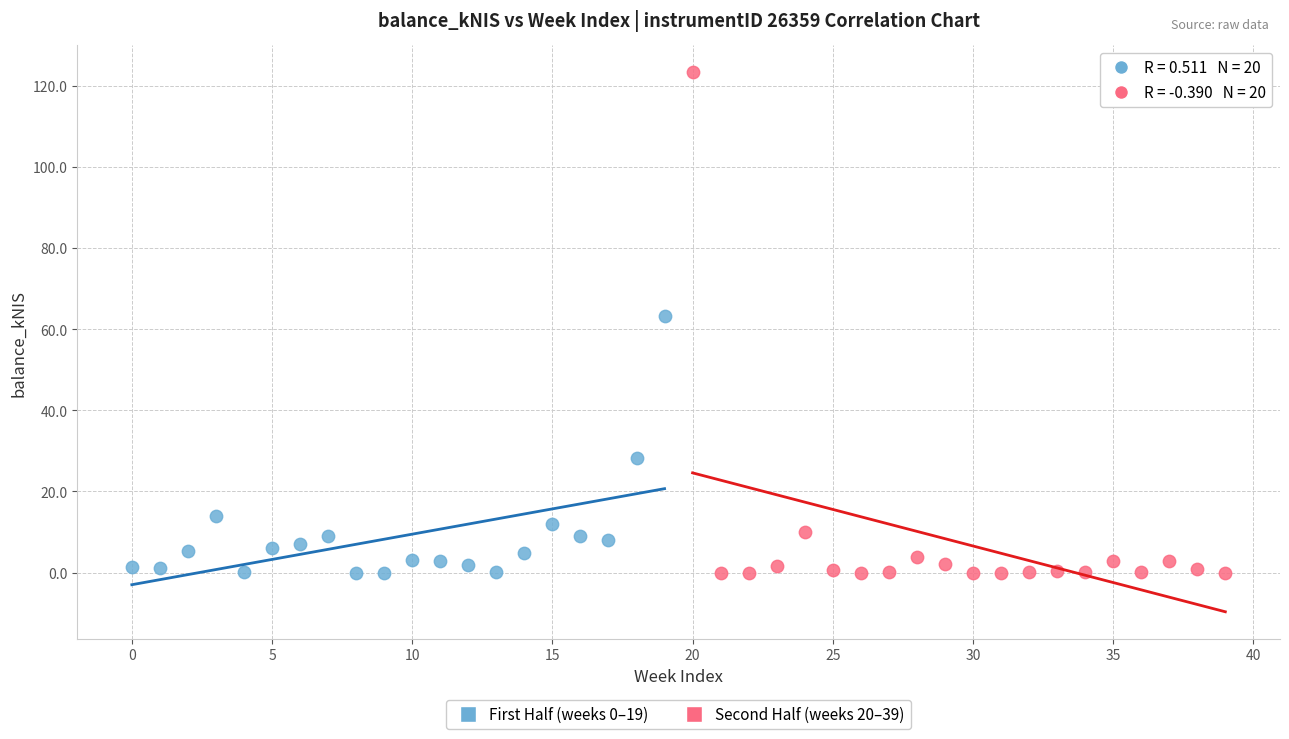

Which series reaches the maximum Y coordinate?

Second Half (weeks 20–39)